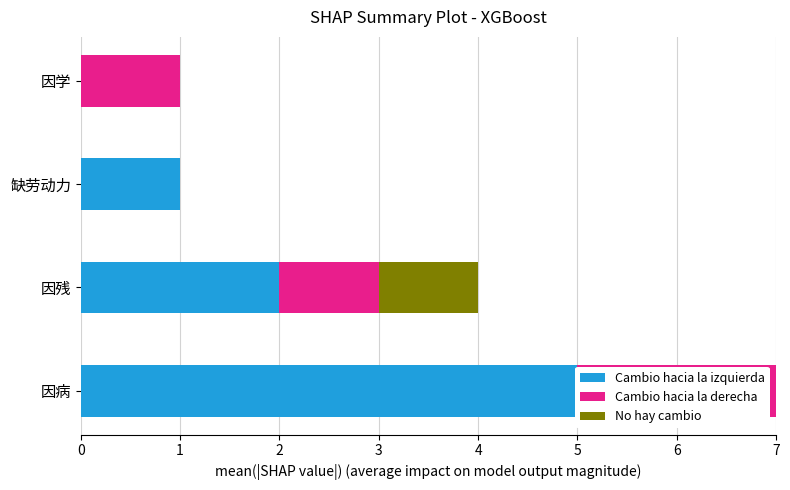

What is the difference between the maximum and second lowest values in the Cambio hacia la derecha series?

1